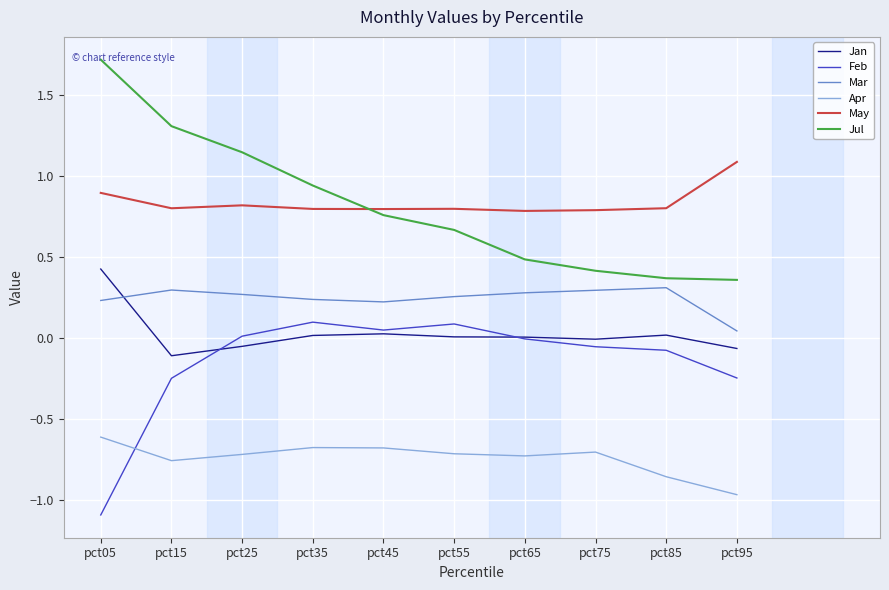

Is it true that Jan equals -0.1 at pct95?

True